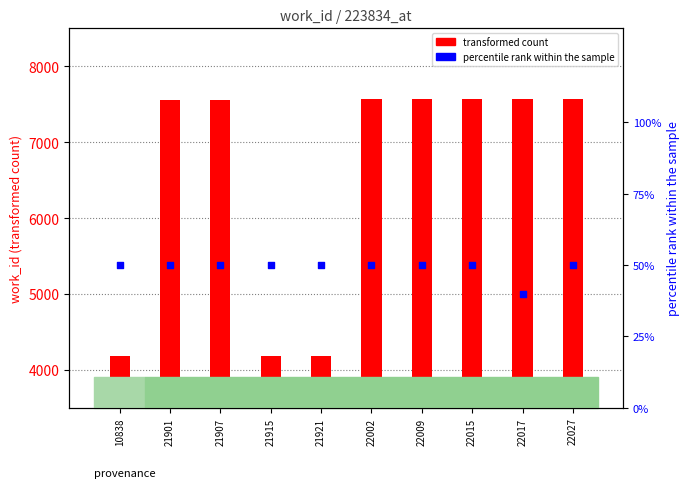

Which series reaches the minimum Y coordinate?

percentile rank within the sample